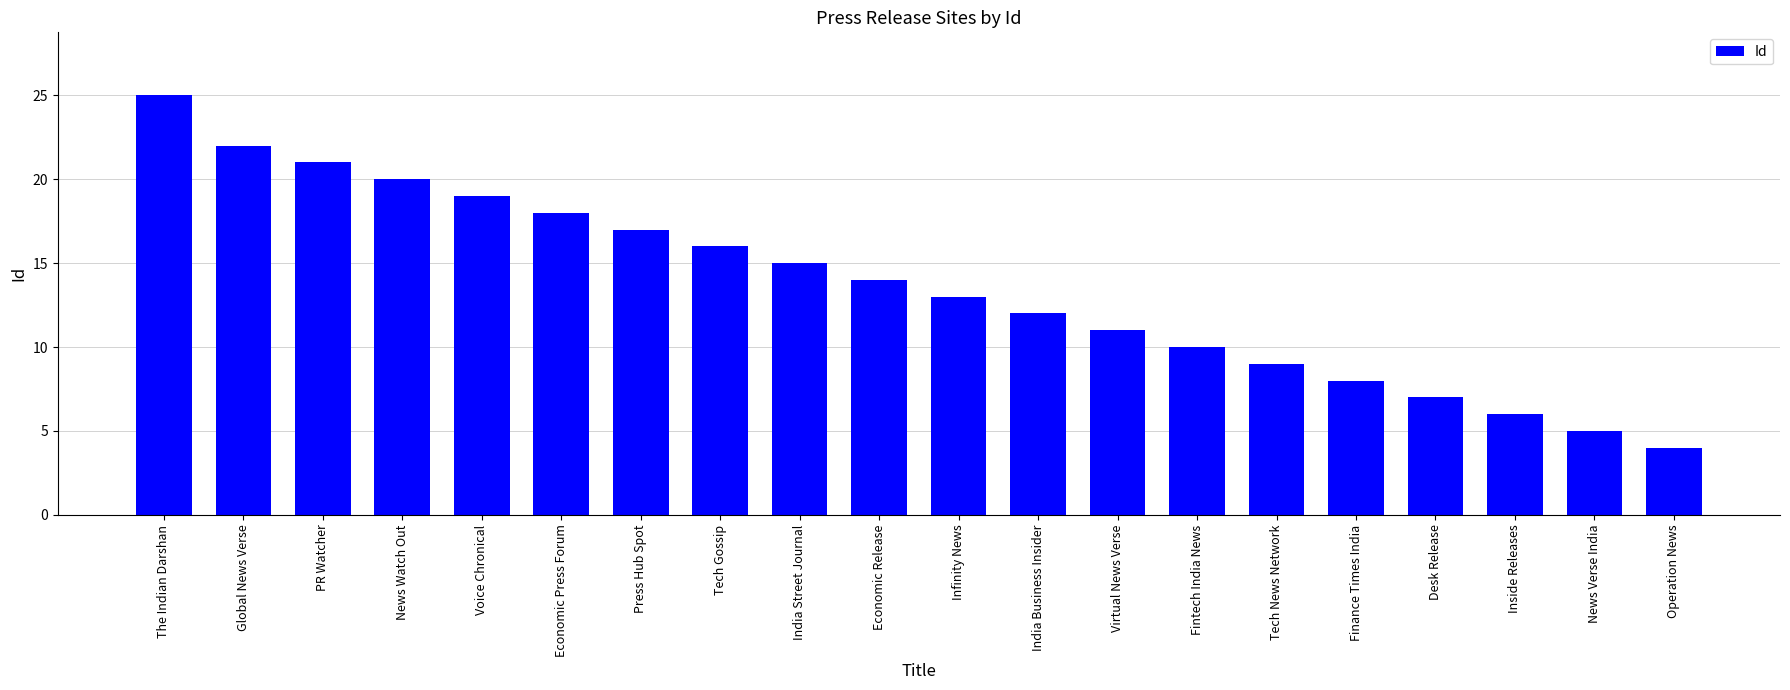

Which category has the highest value across all series?

The Indian Darshan